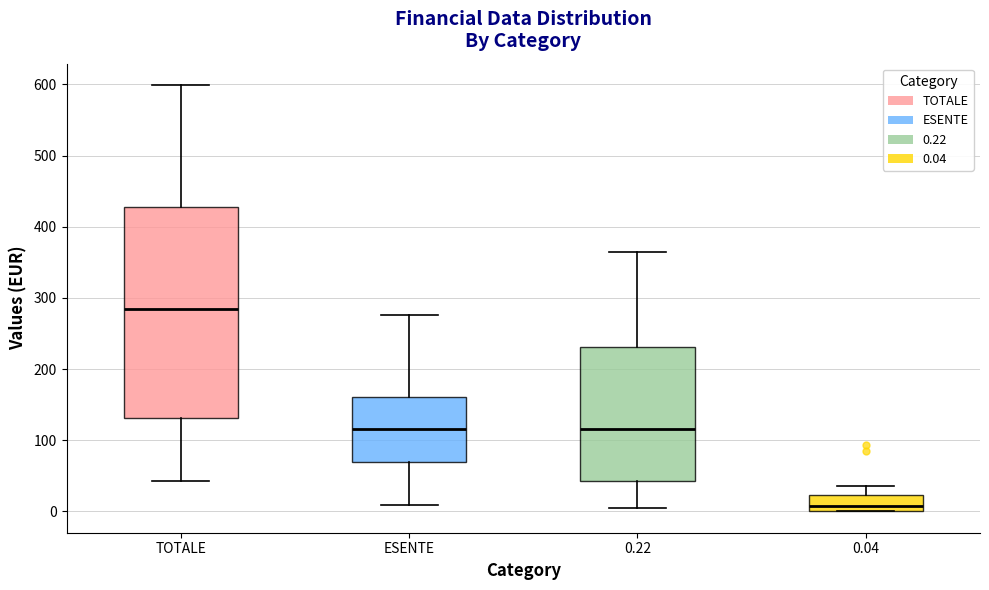

Which box's median line is the highest?

TOTALE